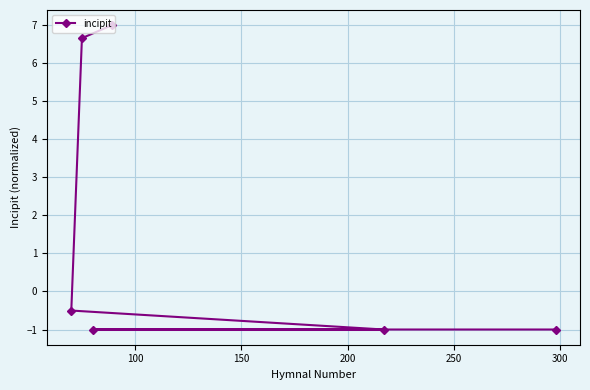

What is the average value?

1.7